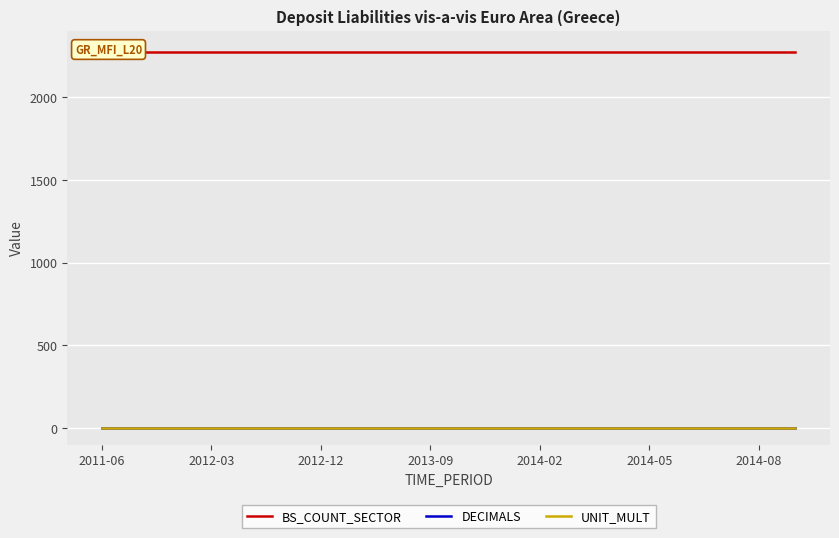

What is the total value across all series at 2014-02?

2272